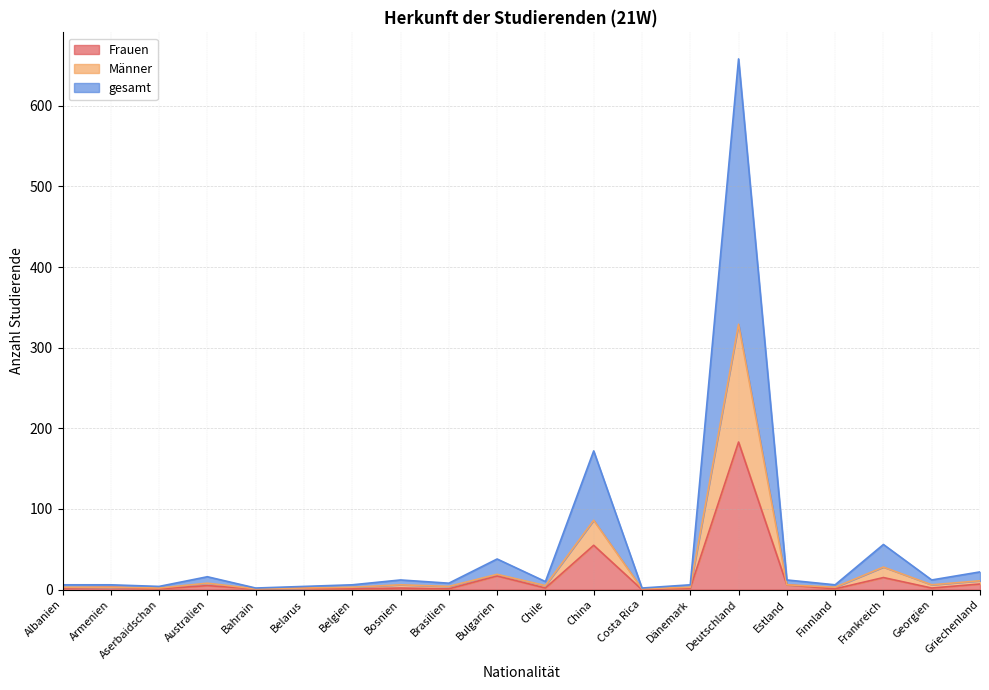

What is the value of the gesamt point at the 18th from the left?

56